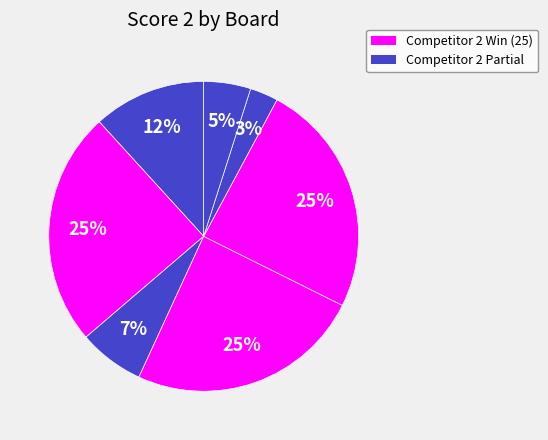

How many segments does this pie chart have?

7